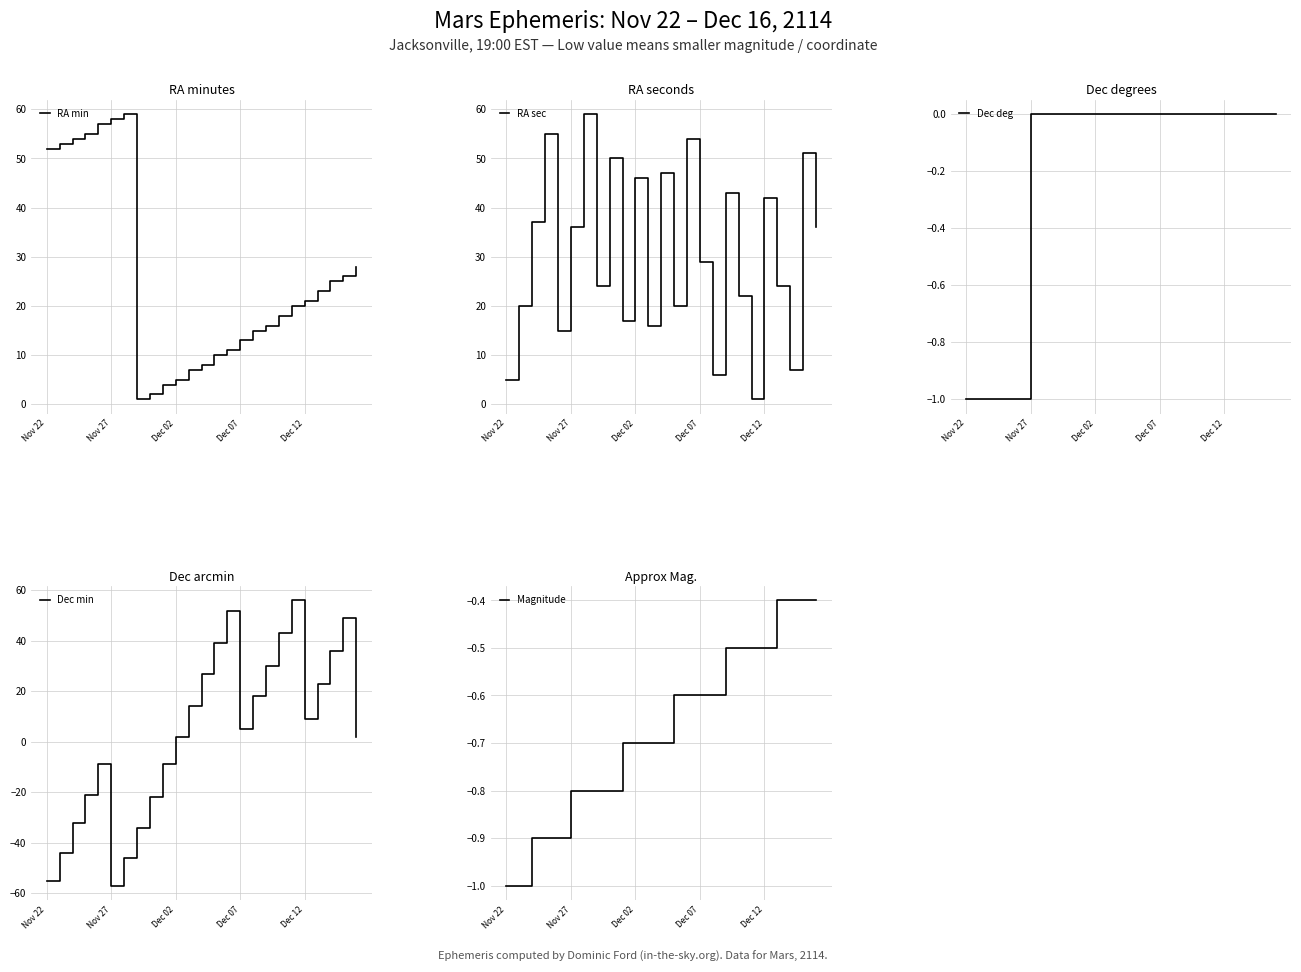

Where is RA sec nearest to the value 30?

Dec 07